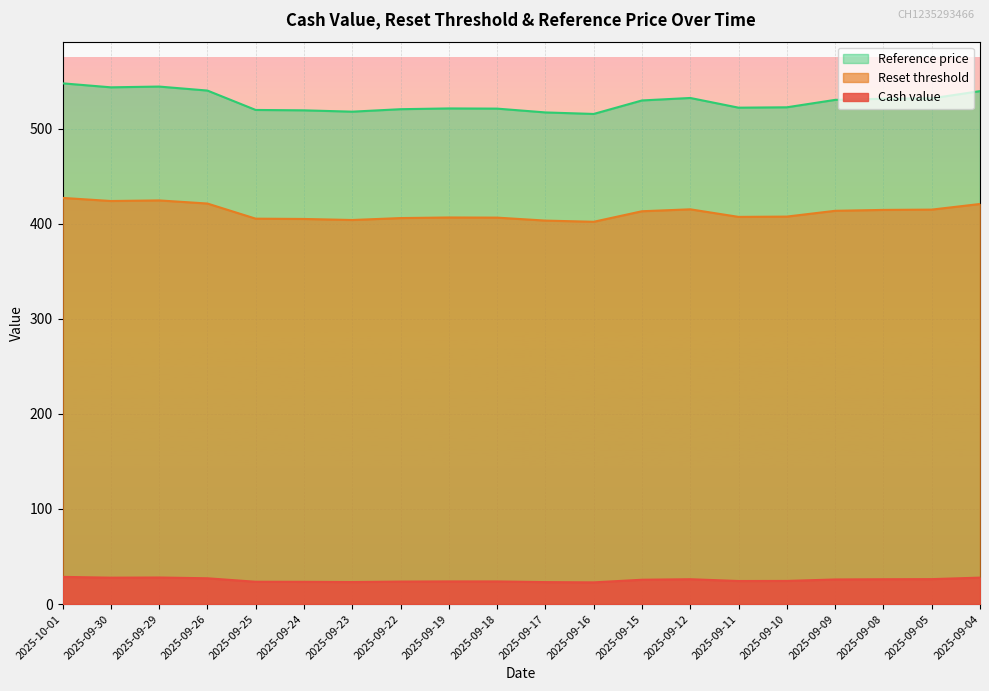

The Cash value series shows 13.2 at 2025-09-09. True or false?

False